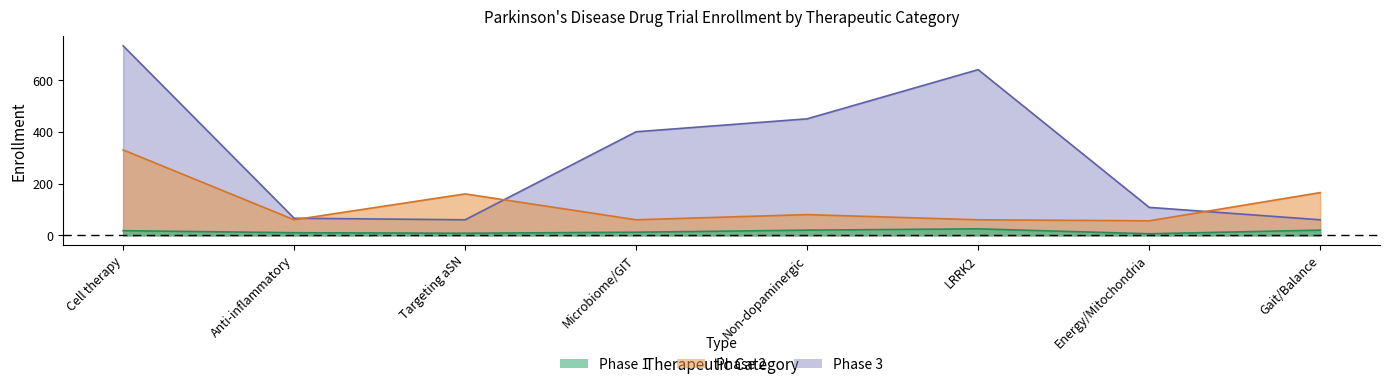

What is the total value across all series at Cell therapy?

1080